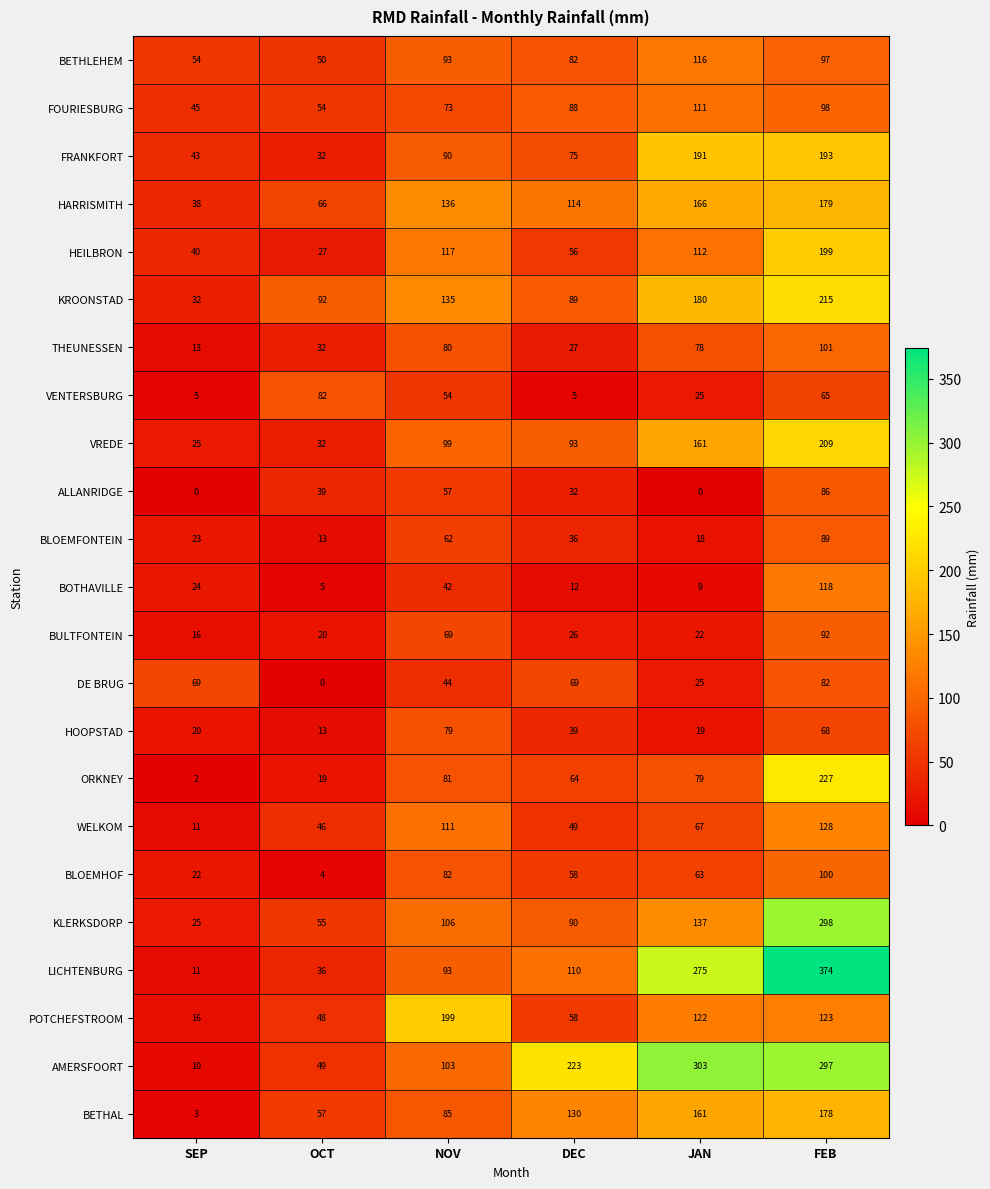

At which label is AMERSFOORT closest to 156?

NOV